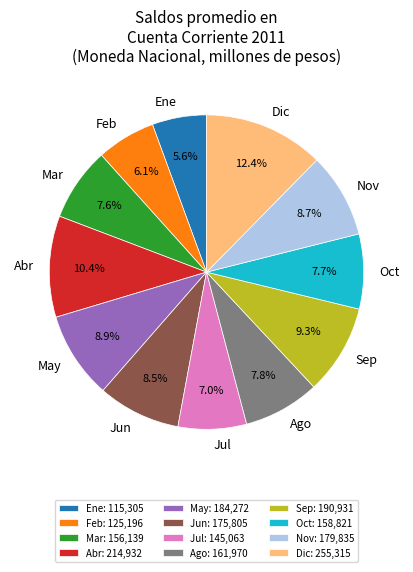

Approximately how many times larger is the value at Abr compared to Ene?

1.9